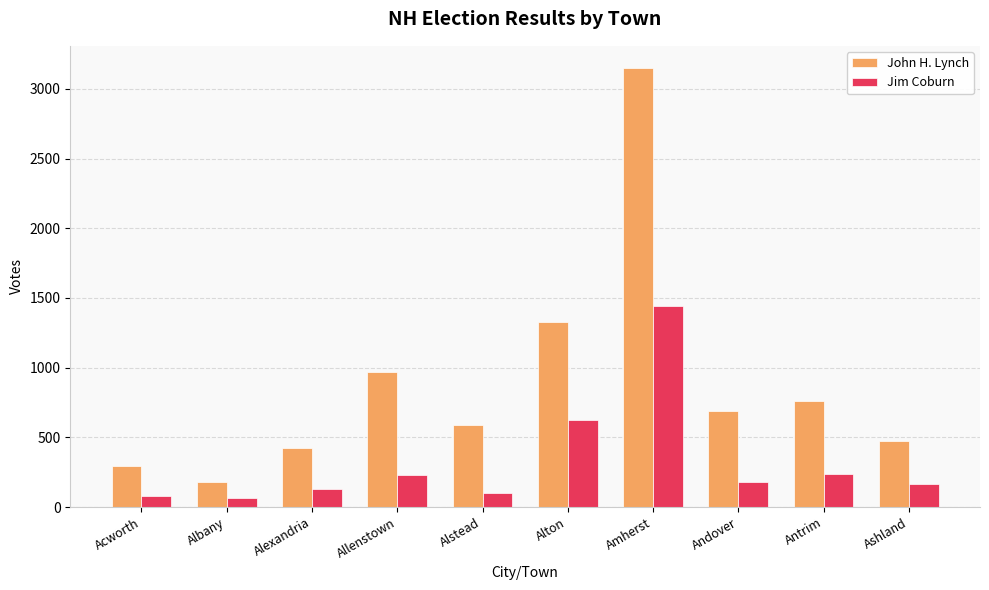

How many data points in John H. Lynch are less than 691?

5